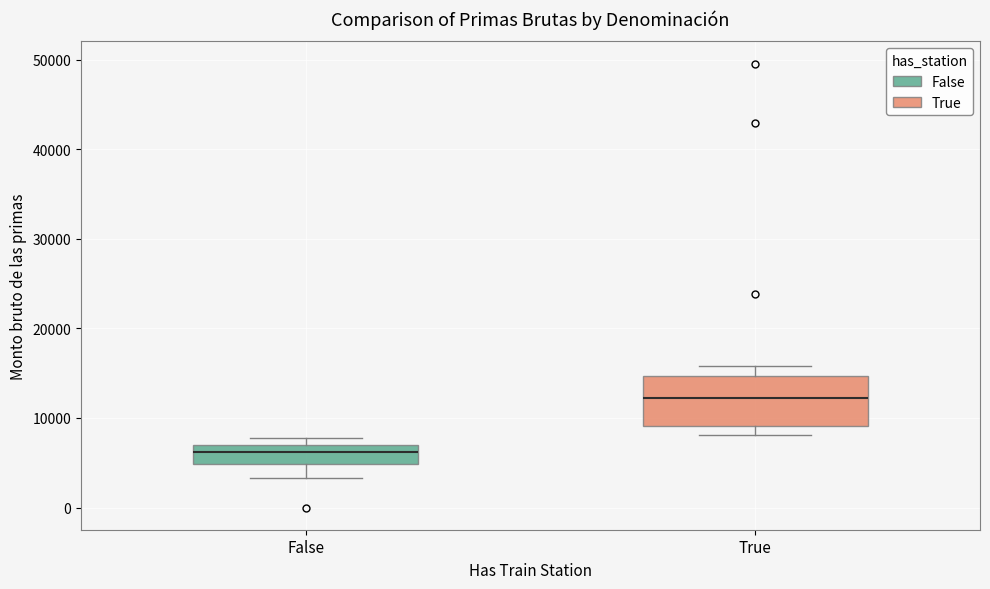

Which box is the tallest, from its lower edge to its upper edge?

True